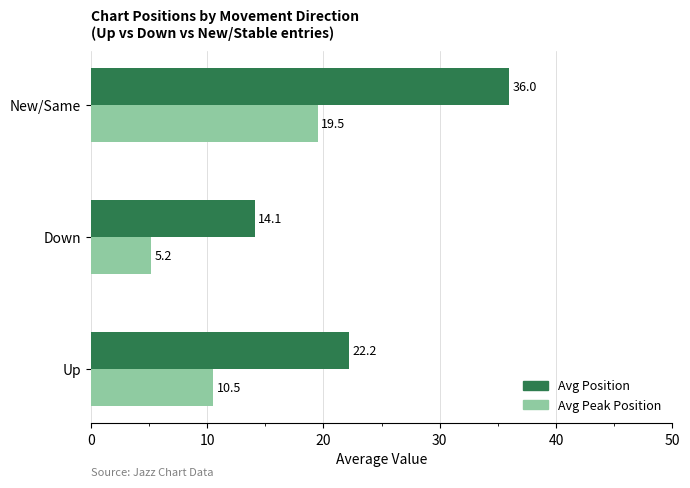

Rank the series by their average value, from highest to lowest.

Avg Position, Avg Peak Position